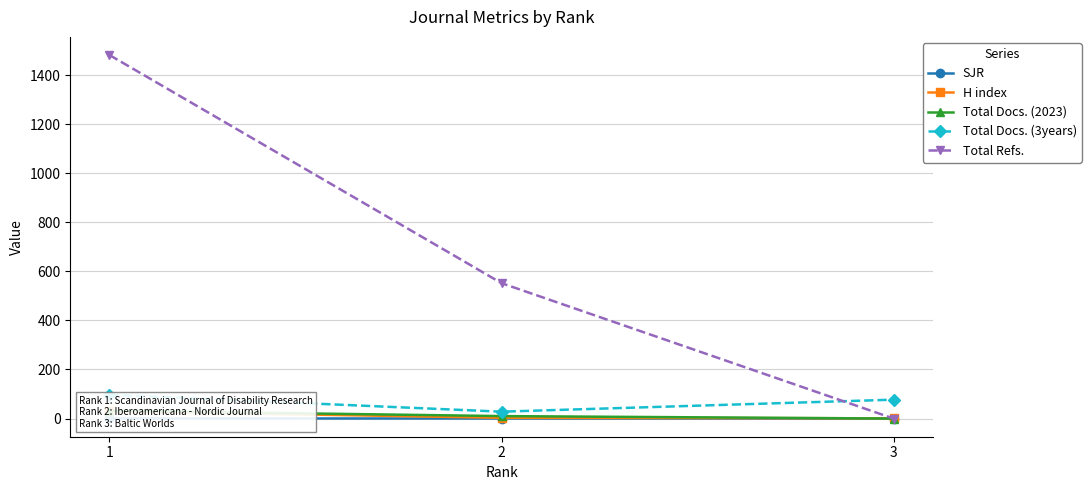

What is the sum of all Total Docs. (3years) values?

202.0